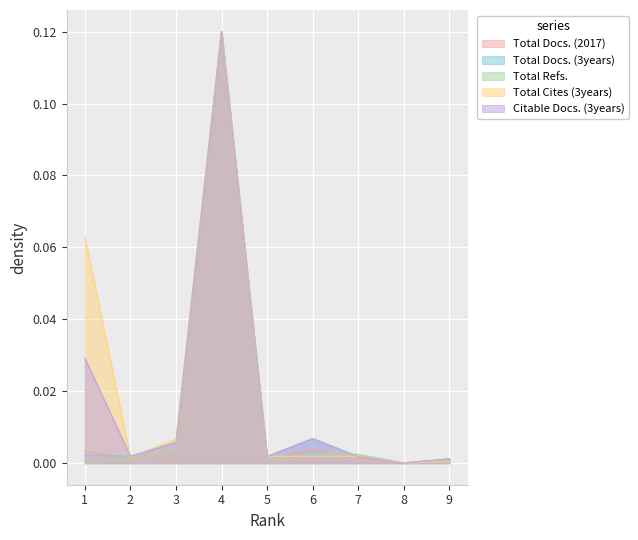

At which category is the sum across all series the highest?

4